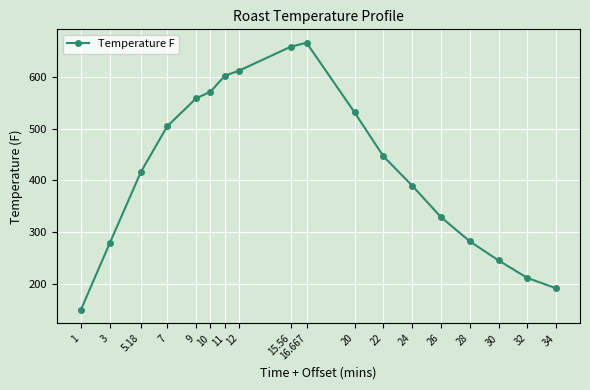

What is the value of the 11th point from the left?

532